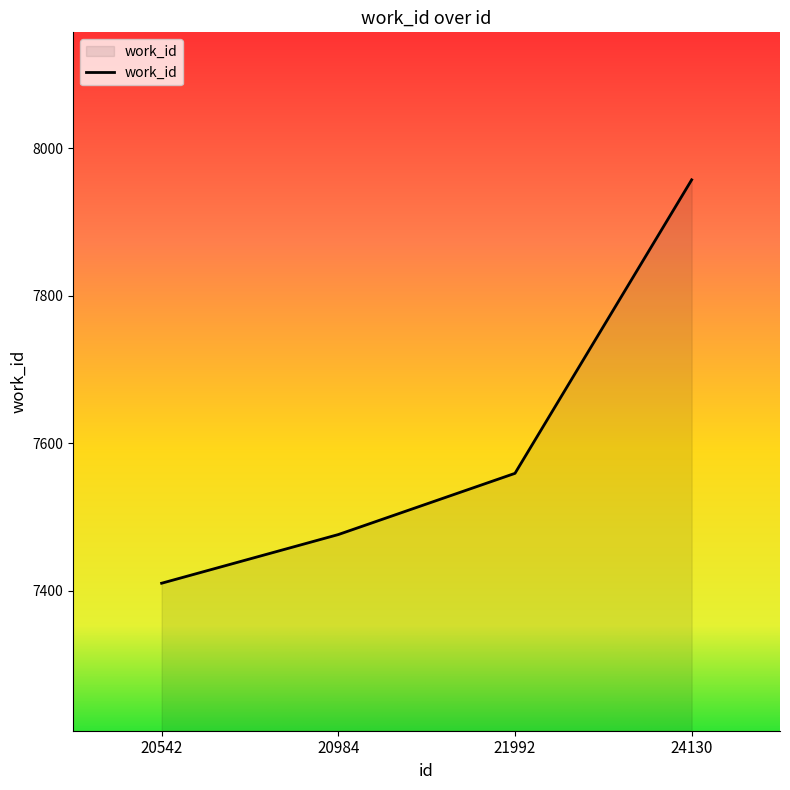

Which category has the highest value across all series?

24130